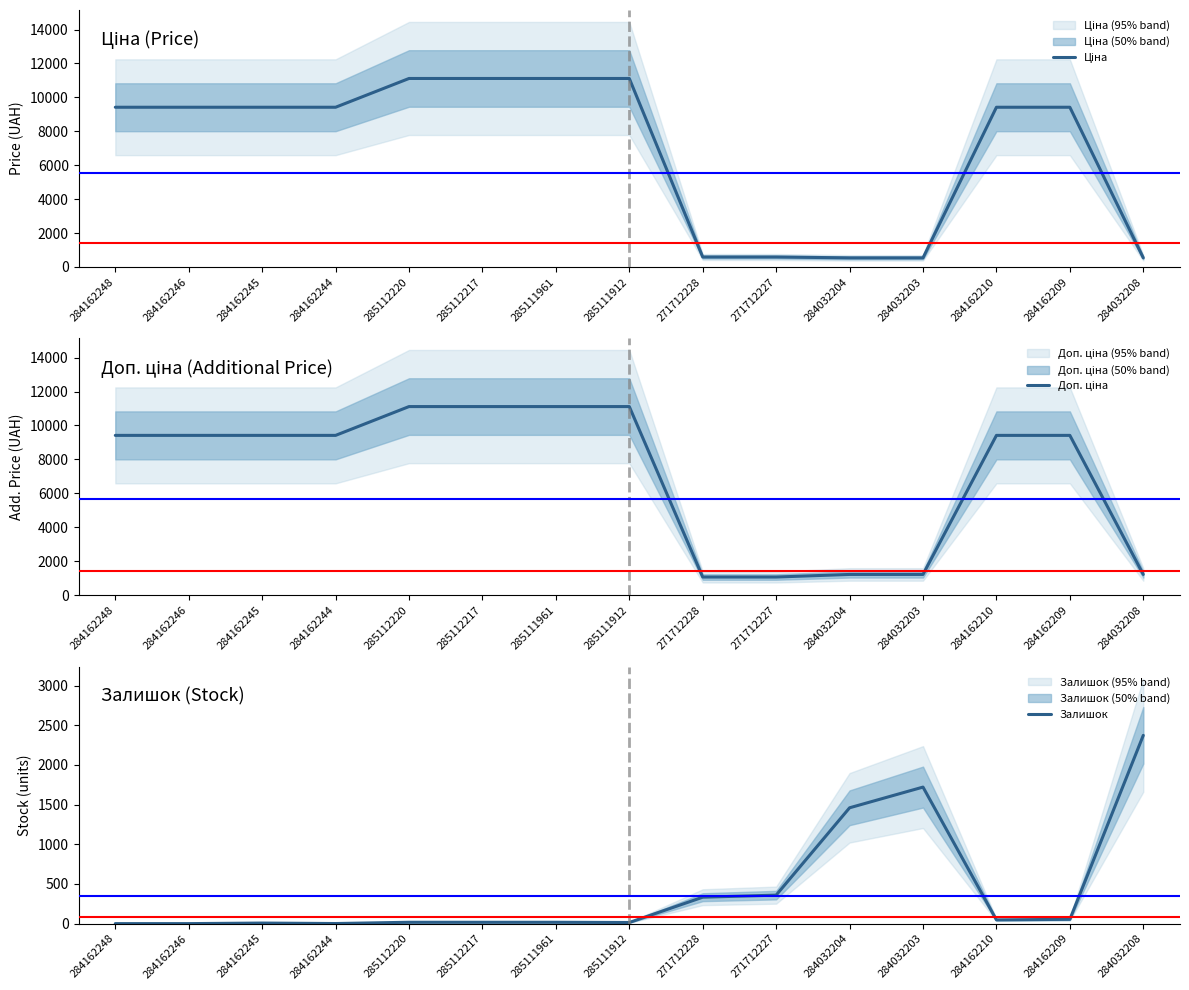

What is the average value of the Доп. ціна series?

7119.1